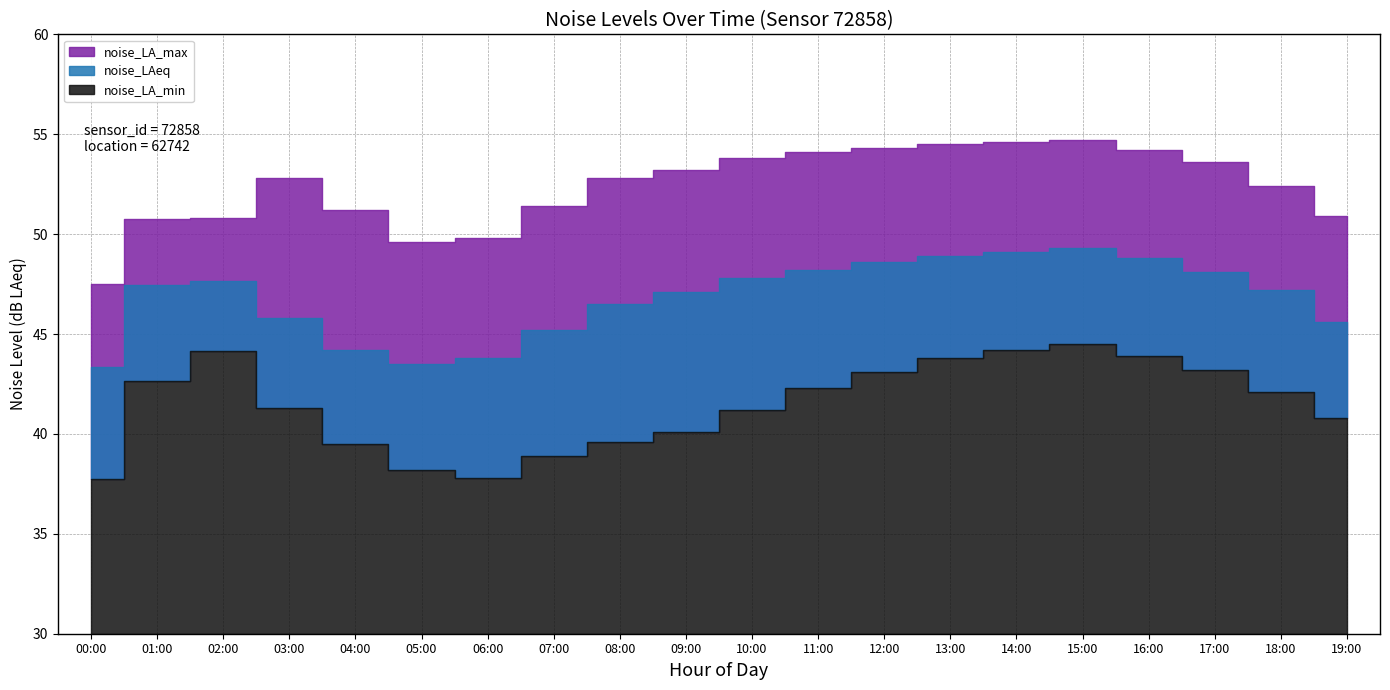

What is the average value of the noise_LAeq series?

46.8